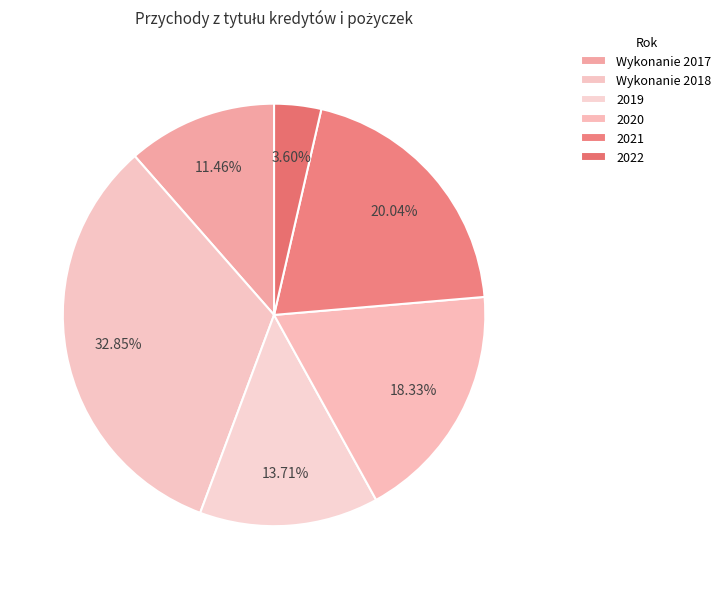

Do Wykonanie 2017 and 2019 together represent more than half of the pie?

No